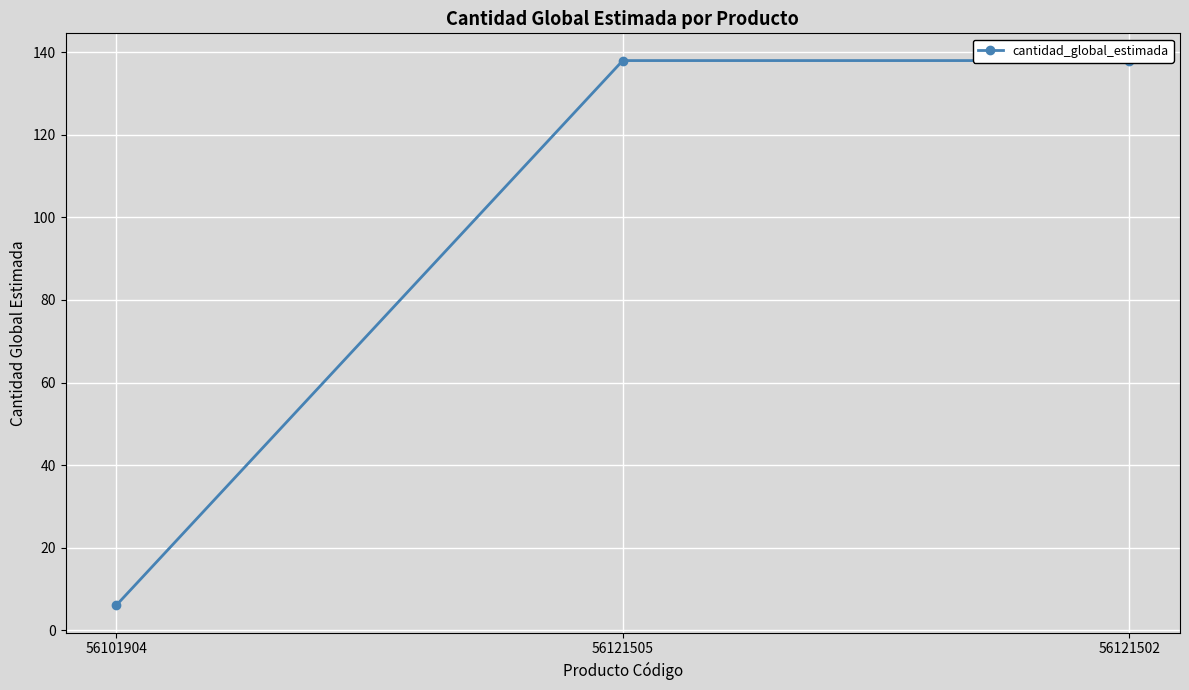

What is the label of the 1st point from the right?

56121502